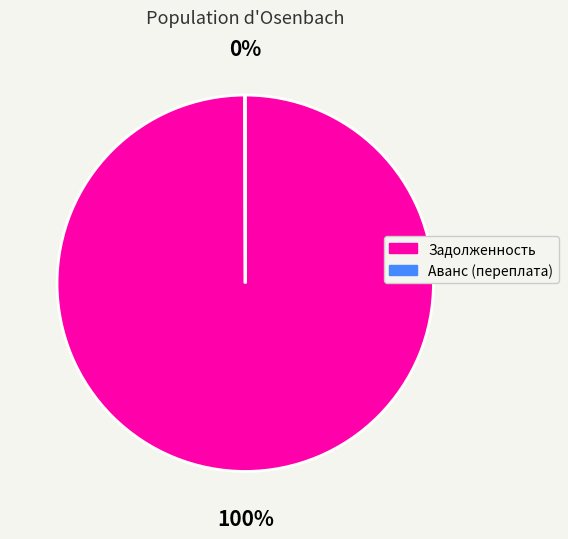

To the nearest percent, what is the difference between the largest and smallest slice percentages?

100%